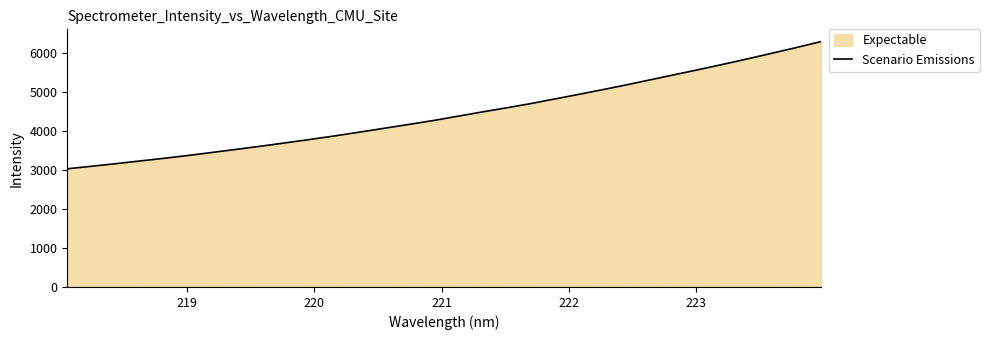

What is the maximum value shown in the chart?

6294.7